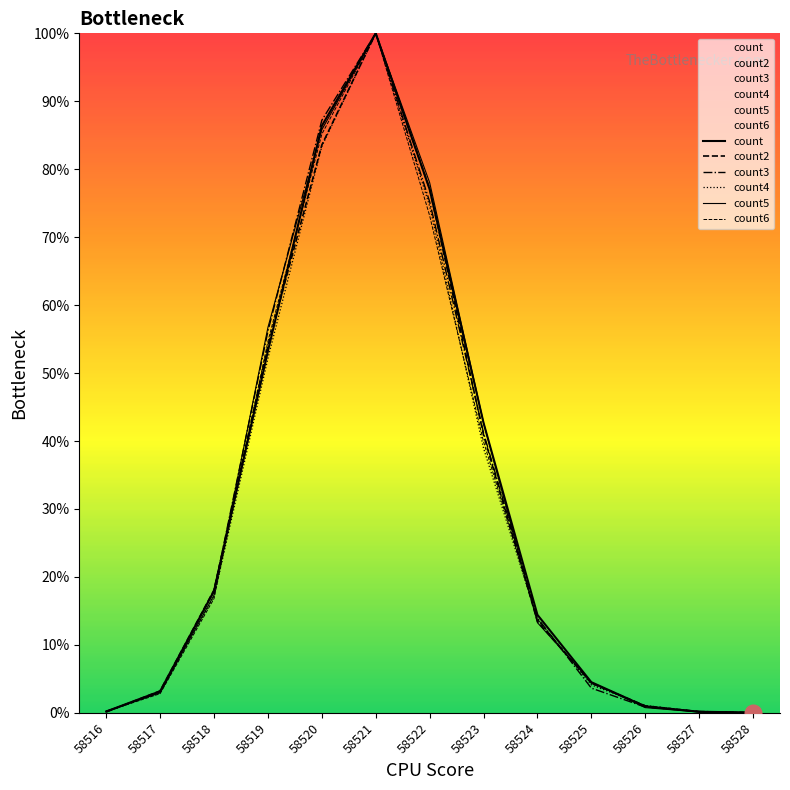

What is the value of the count3 point at the 8th from the left?

41.2